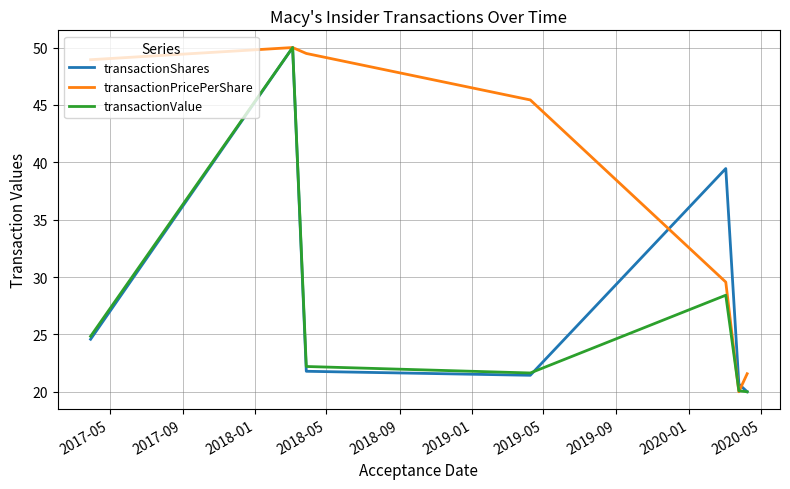

Which series has the largest total across all categories?

transactionPricePerShare